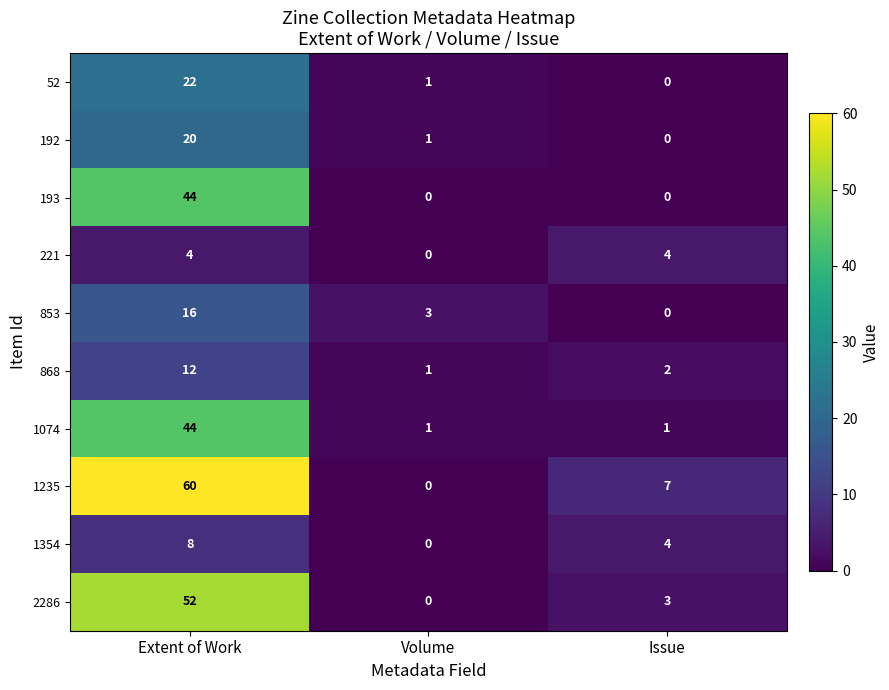

At which category does the chart reach its peak across all series?

Extent of Work